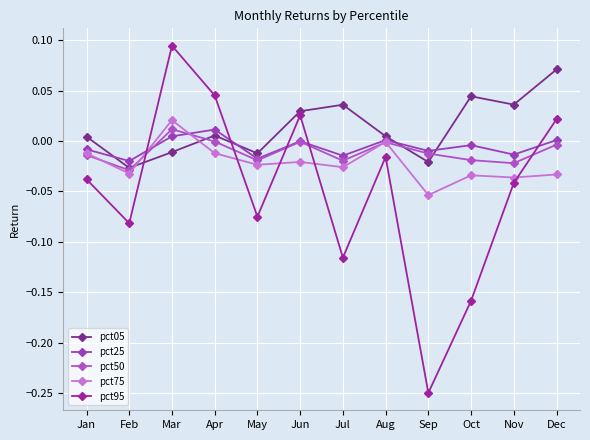

What is the sum of all pct05 values?

0.2